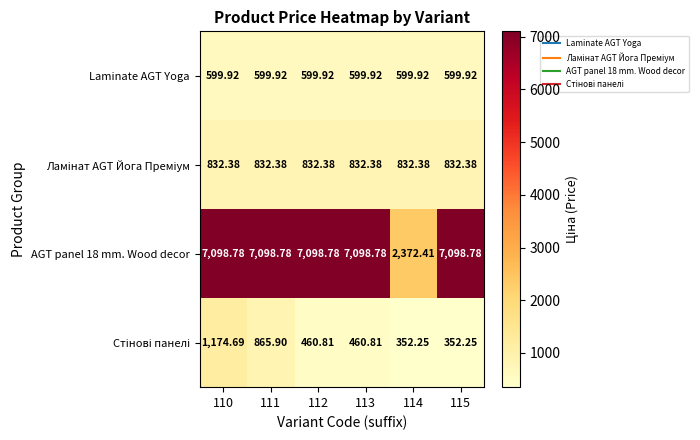

Is the value of AGT panel 18 mm. Wood decor at 110 greater than the value of Laminate AGT Yoga at 113?

Yes